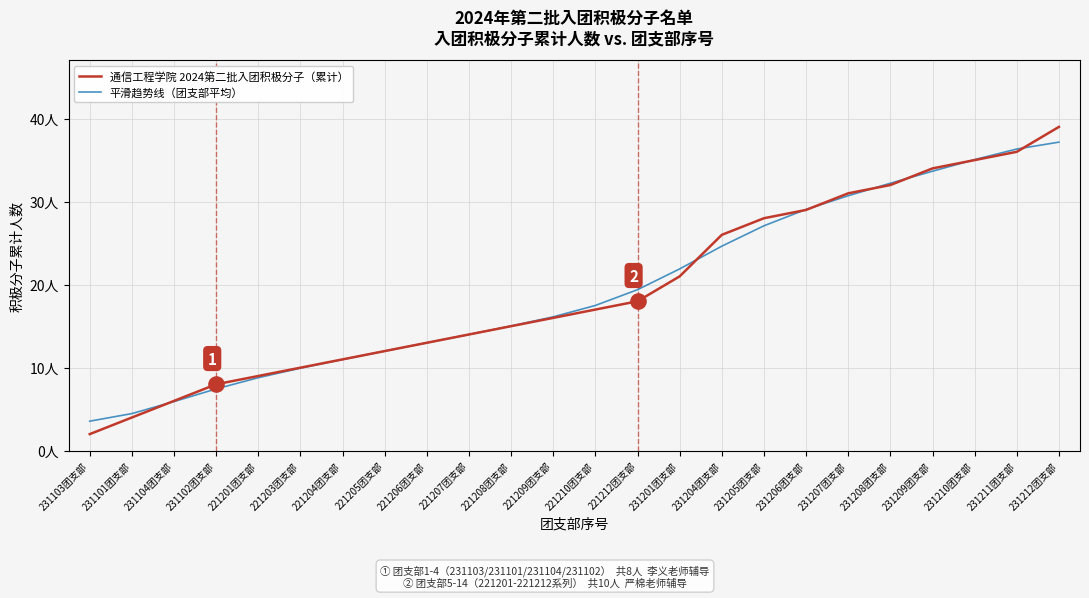

At which category is the sum across all series the highest?

231212团支部